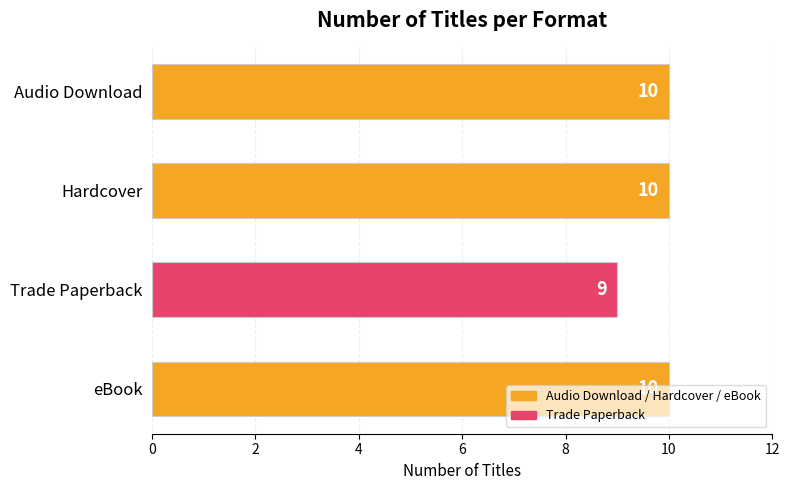

What is the ratio of the value at Trade Paperback to the value at eBook?

0.9